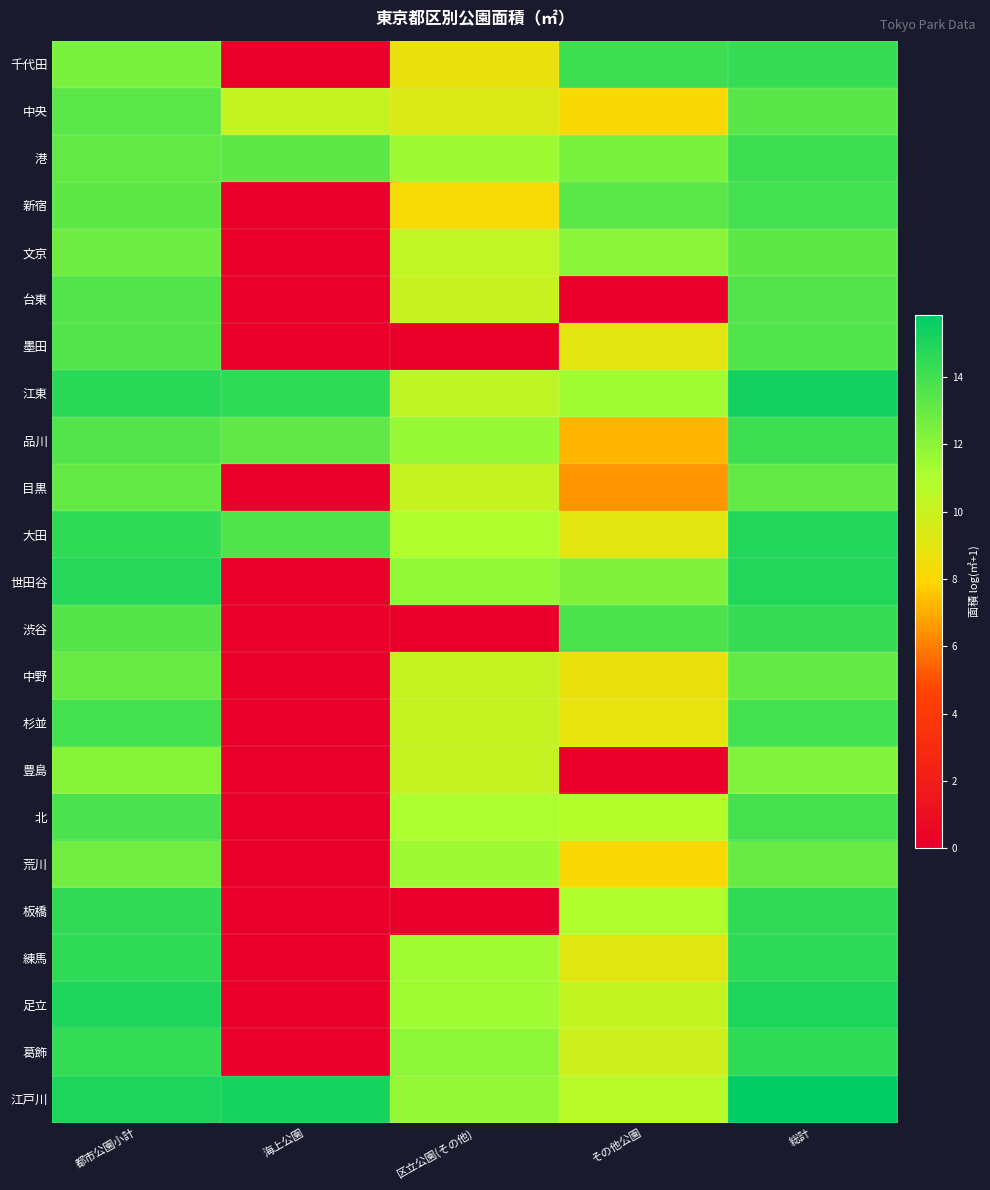

Between その他公園 and 総計, which is larger?

総計